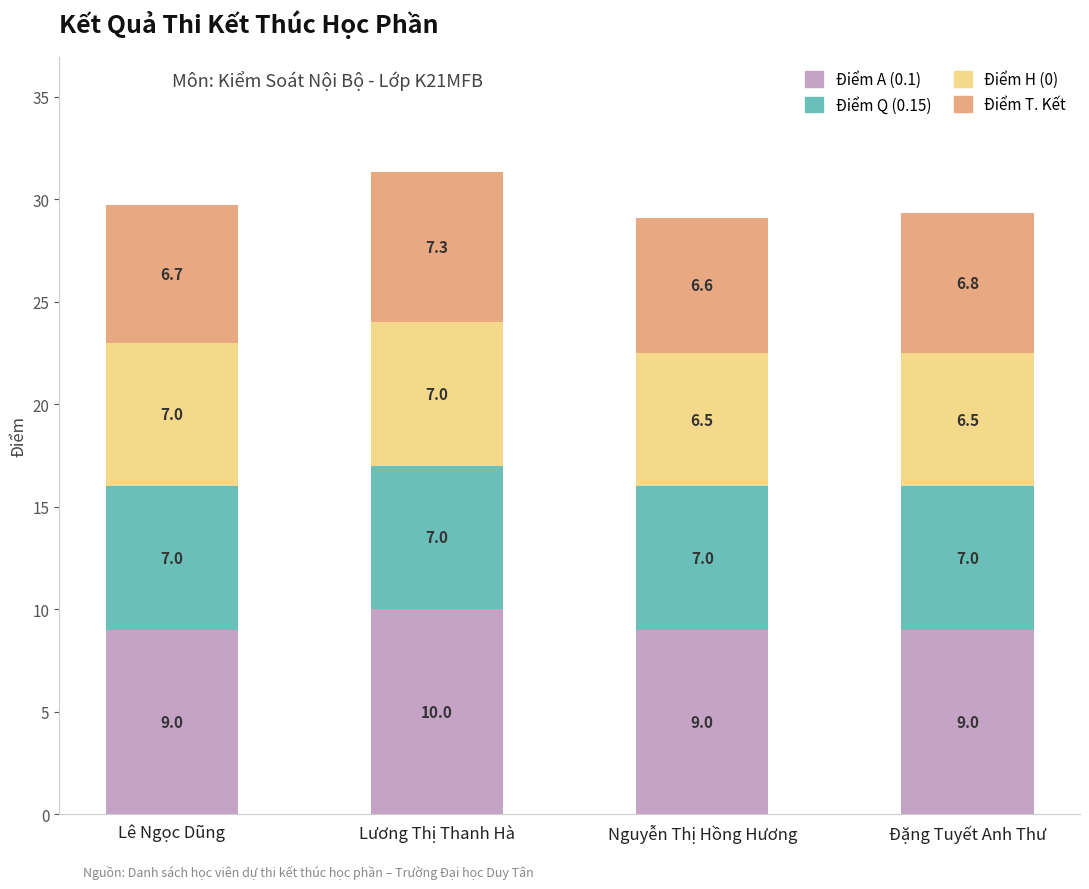

What is the total value across all series at Nguyễn Thị Hồng Hương?

29.1